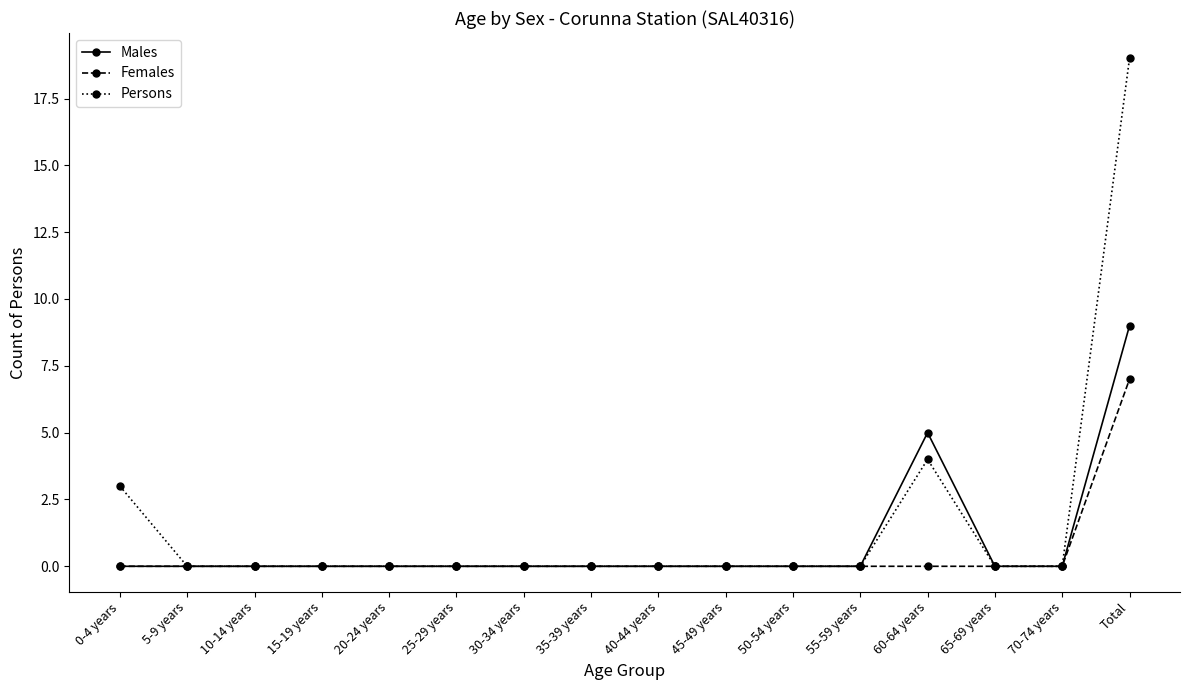

Which series has the widest spread of values?

Persons